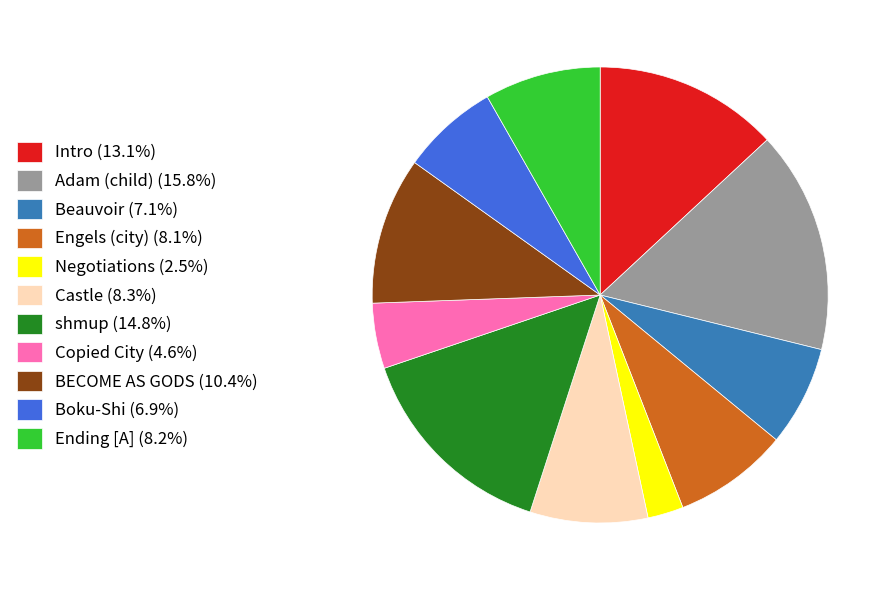

Is Beauvoir the majority of the pie?

No